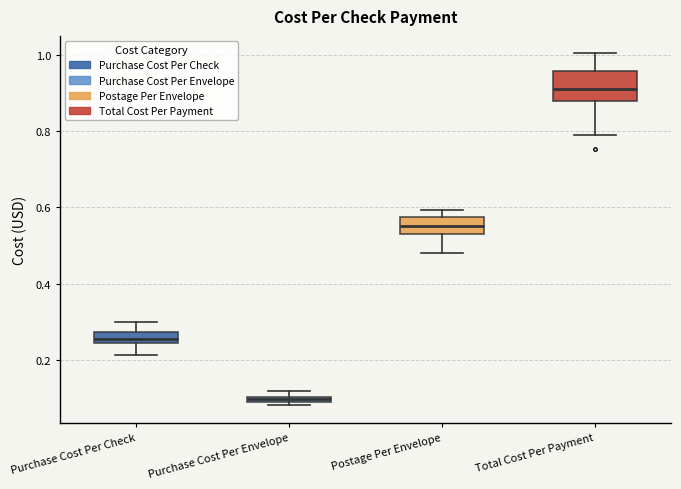

Comparing the boxes themselves (not the whiskers), which one is the tallest?

Total Cost Per Payment